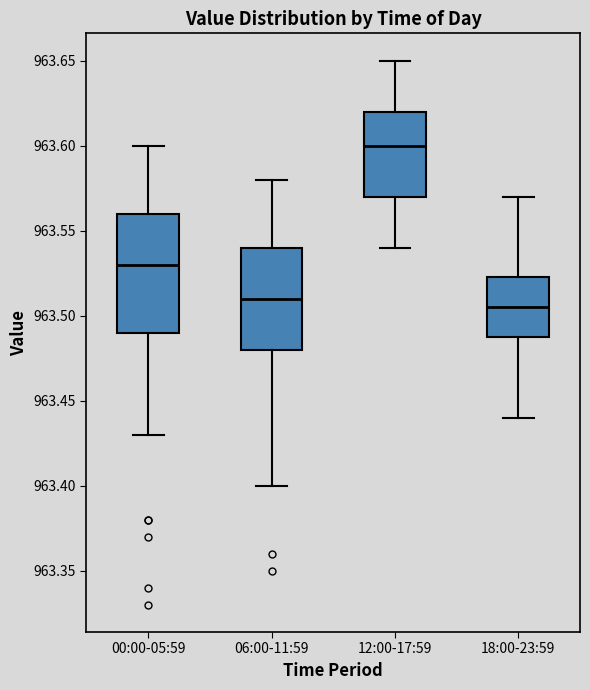

Reading left to right, transcribe this box plot: for each box, give where its median line is, the range the box spans, and where its two whiskers end, as read against the y-axis. The values are not printed on the chart, so give them approximately, as read against the axis.

00:00-05:59: median 963.530, box 963.490 to 963.560, whiskers 963.430 to 963.600
06:00-11:59: median 963.510, box 963.480 to 963.540, whiskers 963.400 to 963.580
12:00-17:59: median 963.600, box 963.570 to 963.620, whiskers 963.540 to 963.650
18:00-23:59: median 963.505, box 963.490 to 963.525, whiskers 963.440 to 963.570